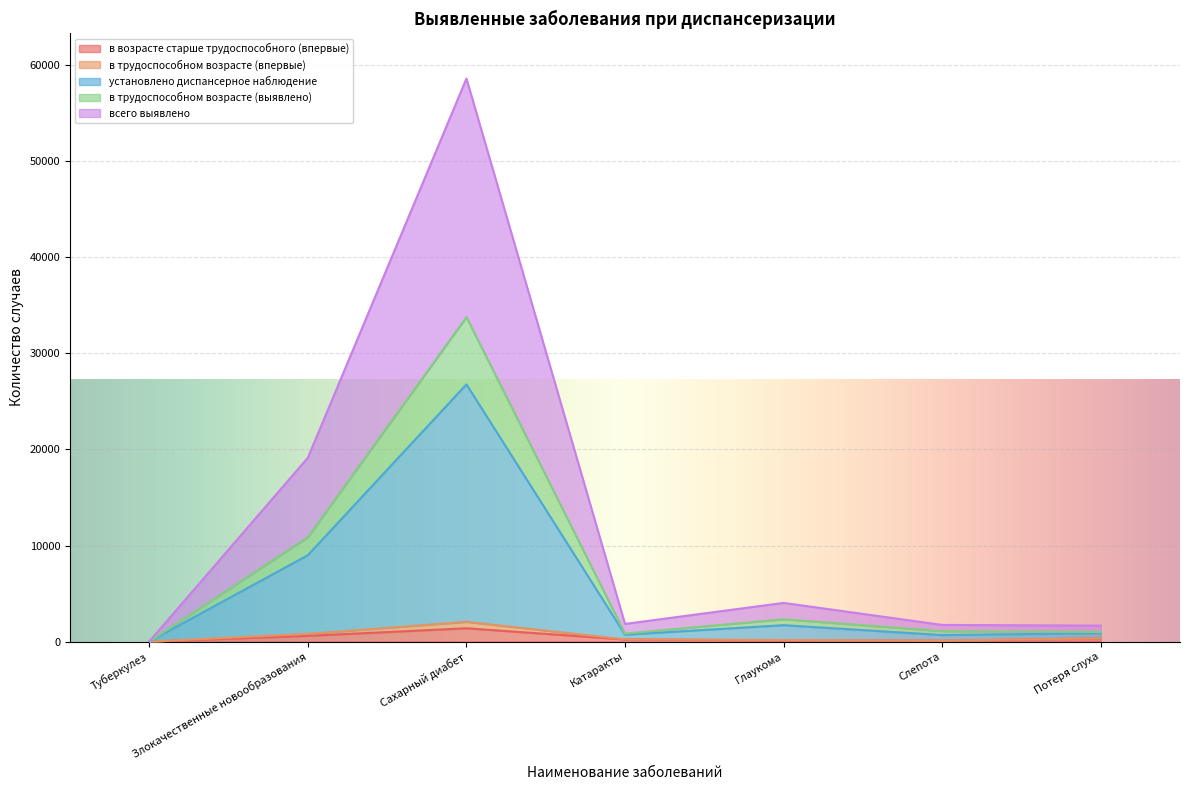

Is it true that всего выявлено equals 1 at Туберкулез?

False